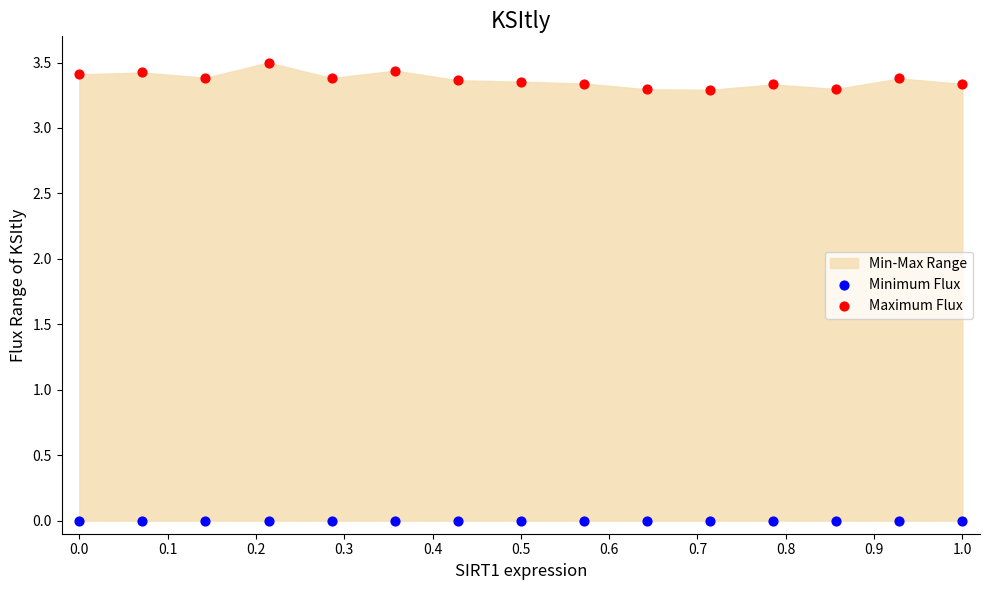

List the coordinates of all points in the Minimum Flux series as (Y, X) pairs, reading left to right.

(0.0, 0.0)  (0.0, 0.1)  (0.0, 0.1)  (0.0, 0.2)  (0.0, 0.3)  (0.0, 0.4)  (0.0, 0.4)  (0.0, 0.5)  (0.0, 0.6)  (0.0, 0.6)  (0.0, 0.7)  (0.0, 0.8)  (0.0, 0.9)  (0.0, 0.9)  (0.0, 1.0)